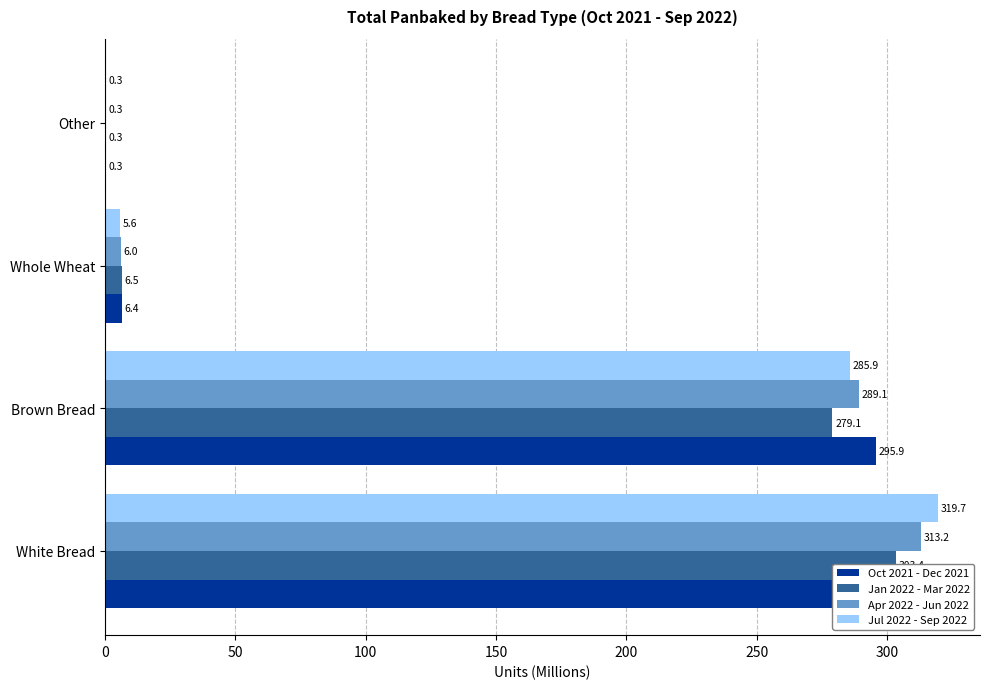

Reading right to left, list all the values displayed in this chart.

Oct 2021 - Dec 2021: 0.3	6.4	295.9	300.3
Jan 2022 - Mar 2022: 0.3	6.5	279.1	303.4
Apr 2022 - Jun 2022: 0.3	6.0	289.1	313.2
Jul 2022 - Sep 2022: 0.3	5.6	285.9	319.7